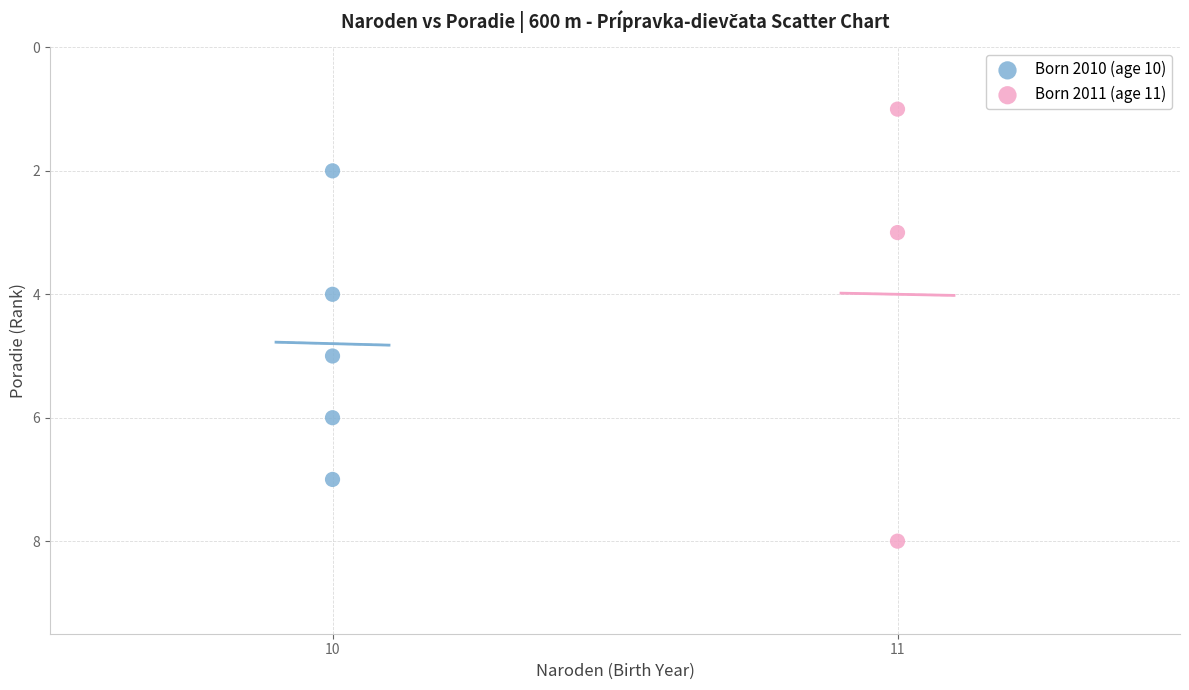

Which series contains the highest Y value?

Born 2011 (age 11)